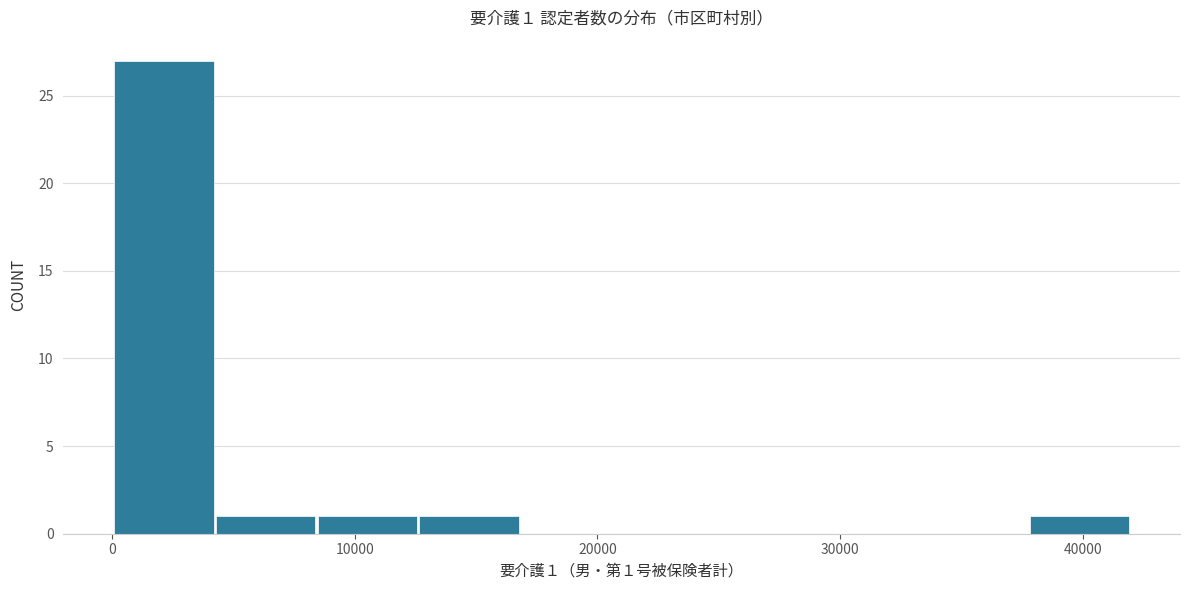

Which range on the x-axis has the tallest bar?

0 to 4000